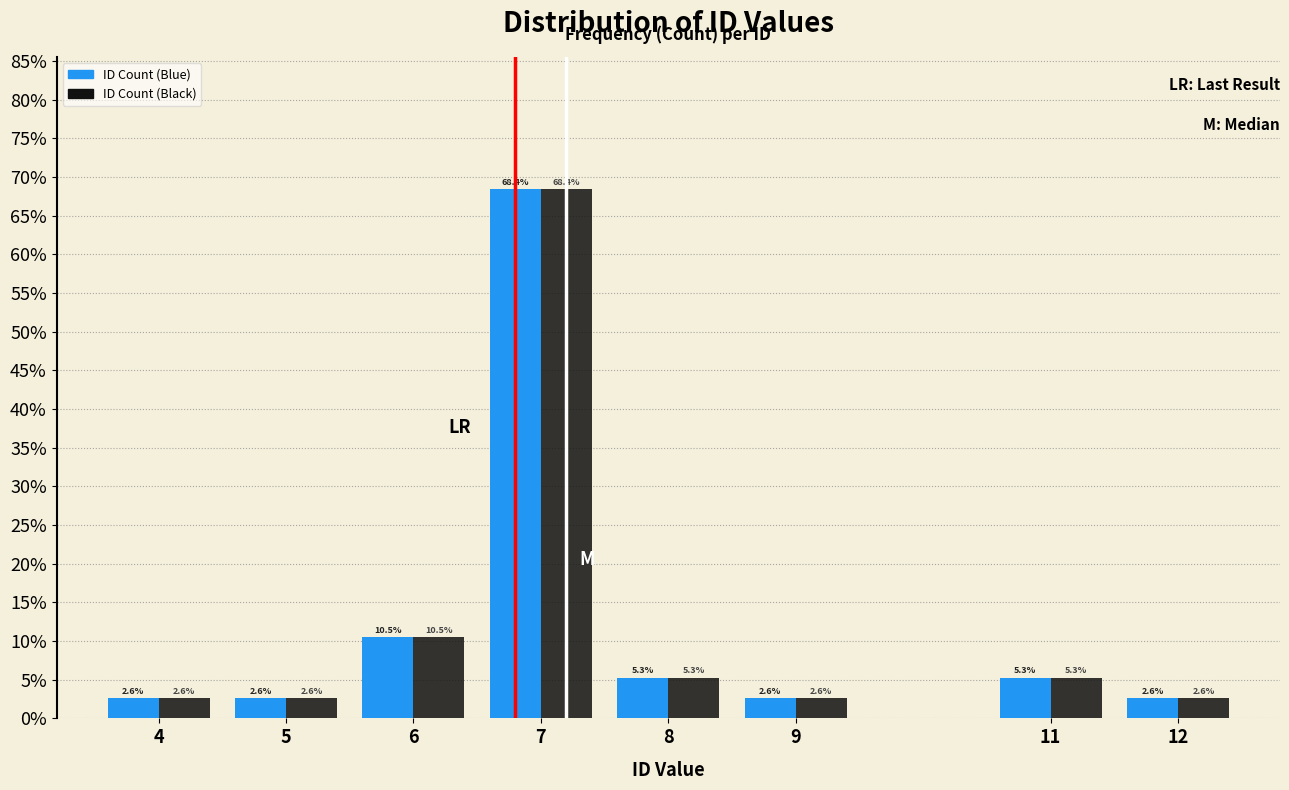

Reading left to right, list all the values displayed in this chart.

ID Count (Blue): 4=2.6	5=2.6	6=10.5	7=68.4	8=5.3	9=2.6	11=5.3	12=2.6
ID Count (Black): 4=2.6	5=2.6	6=10.5	7=68.4	8=5.3	9=2.6	11=5.3	12=2.6